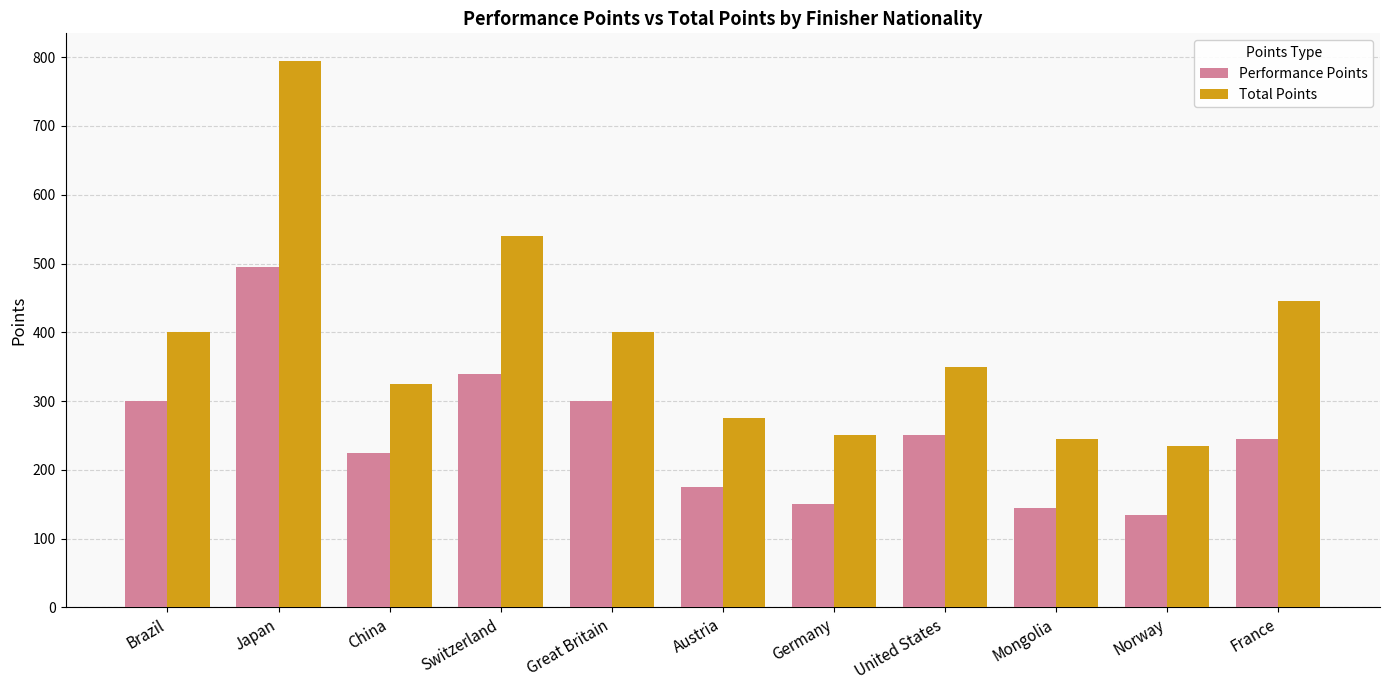

What is the difference between the highest and lowest values at Norway?

100